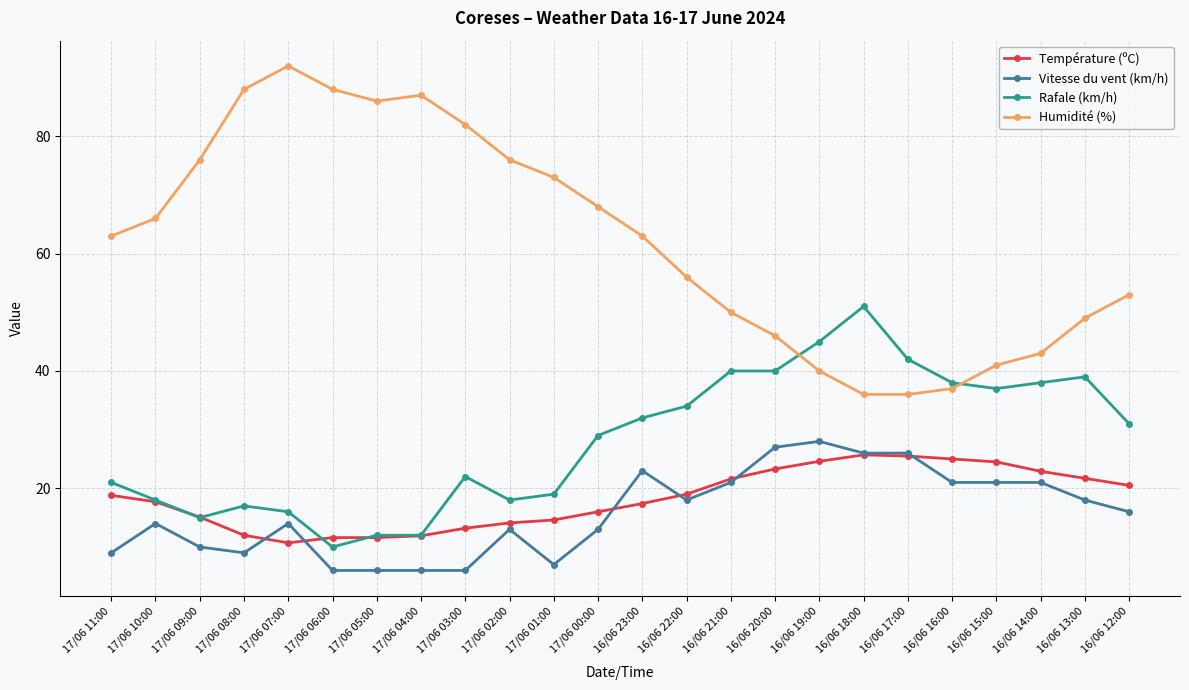

Is it true that Vitesse du vent (km/h) equals 15.8 at 17/06 09:00?

False